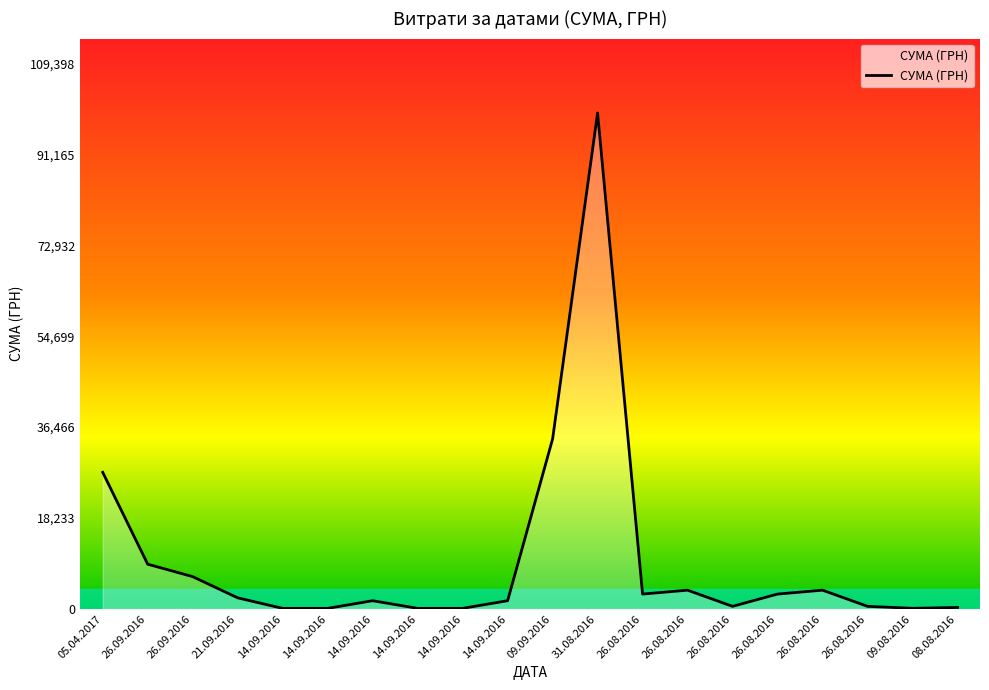

How many points are higher than both their immediate neighbors (excluding endpoints)?

4